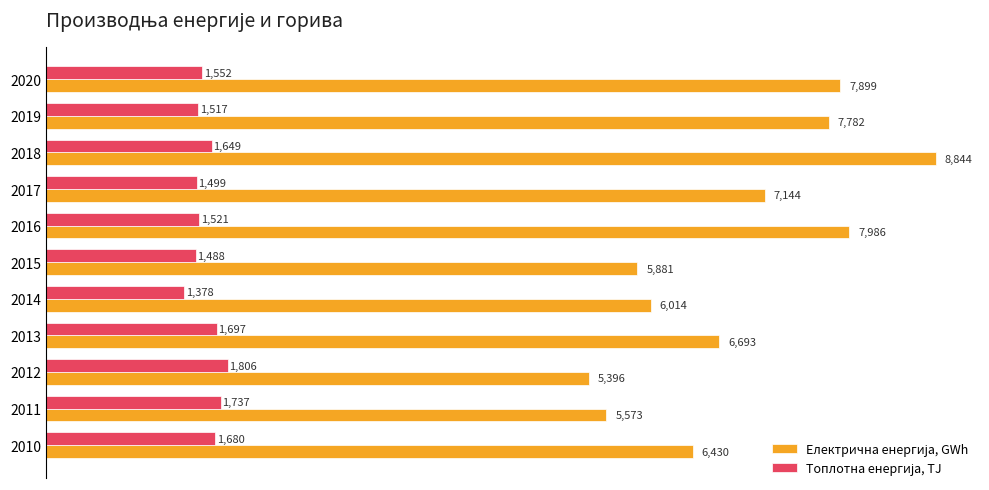

What is the greatest value displayed?

8844